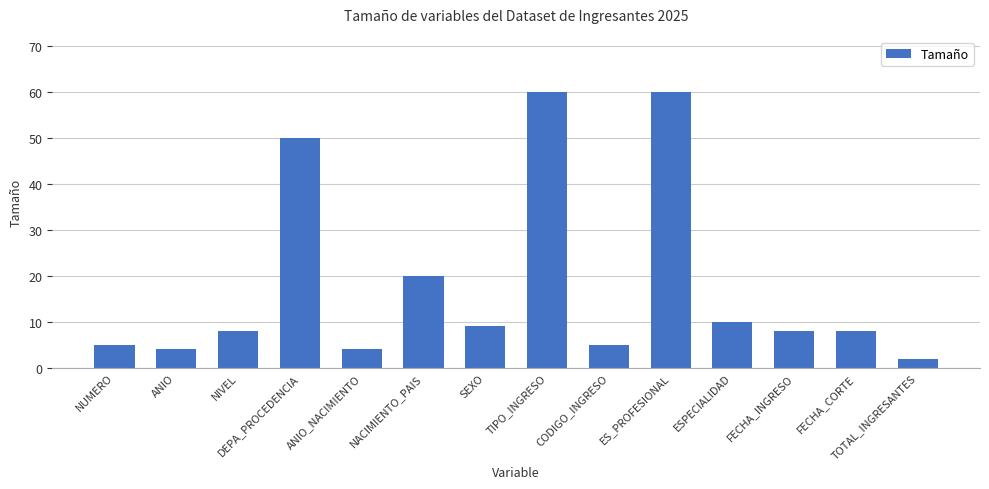

Where is the data nearest to the value 31?

NACIMIENTO_PAIS